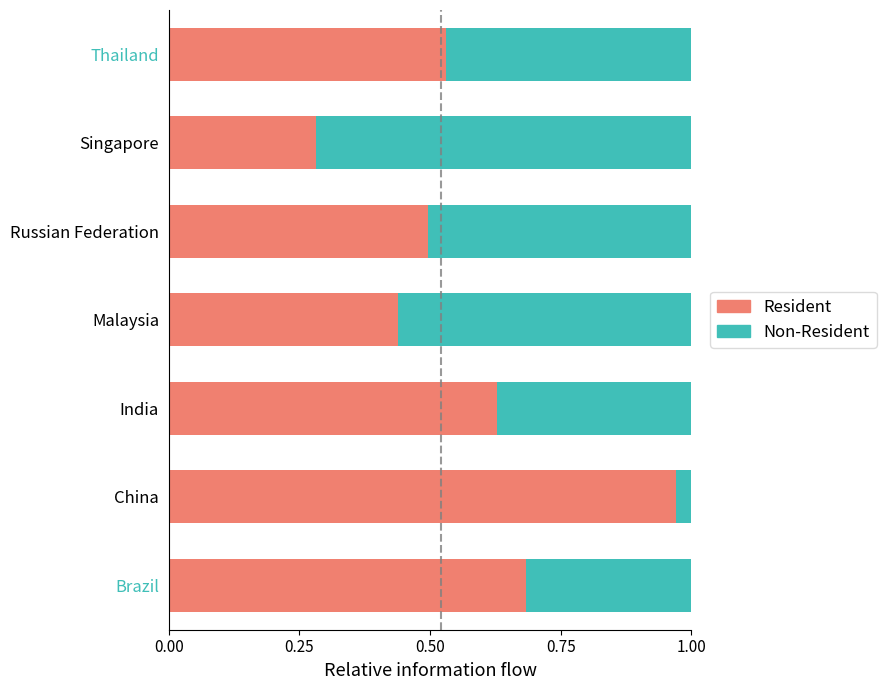

Where is Resident nearest to the value 0?

Singapore